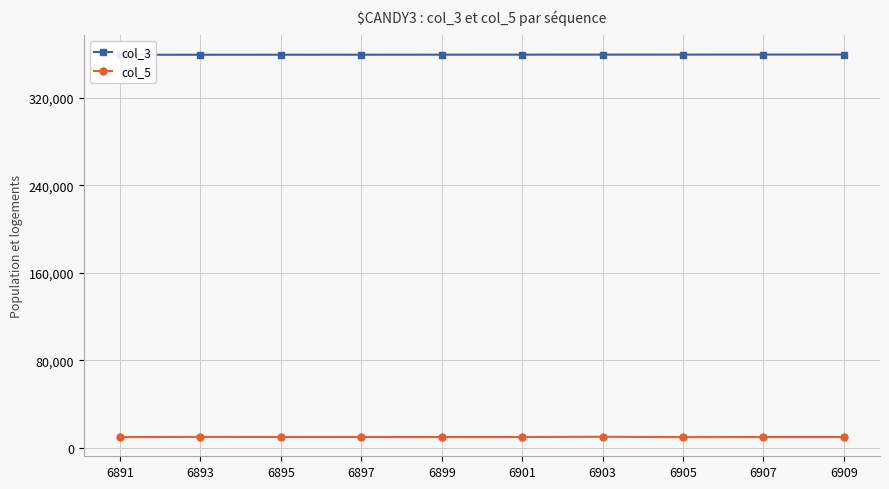

How many categories are shown in the chart?

10